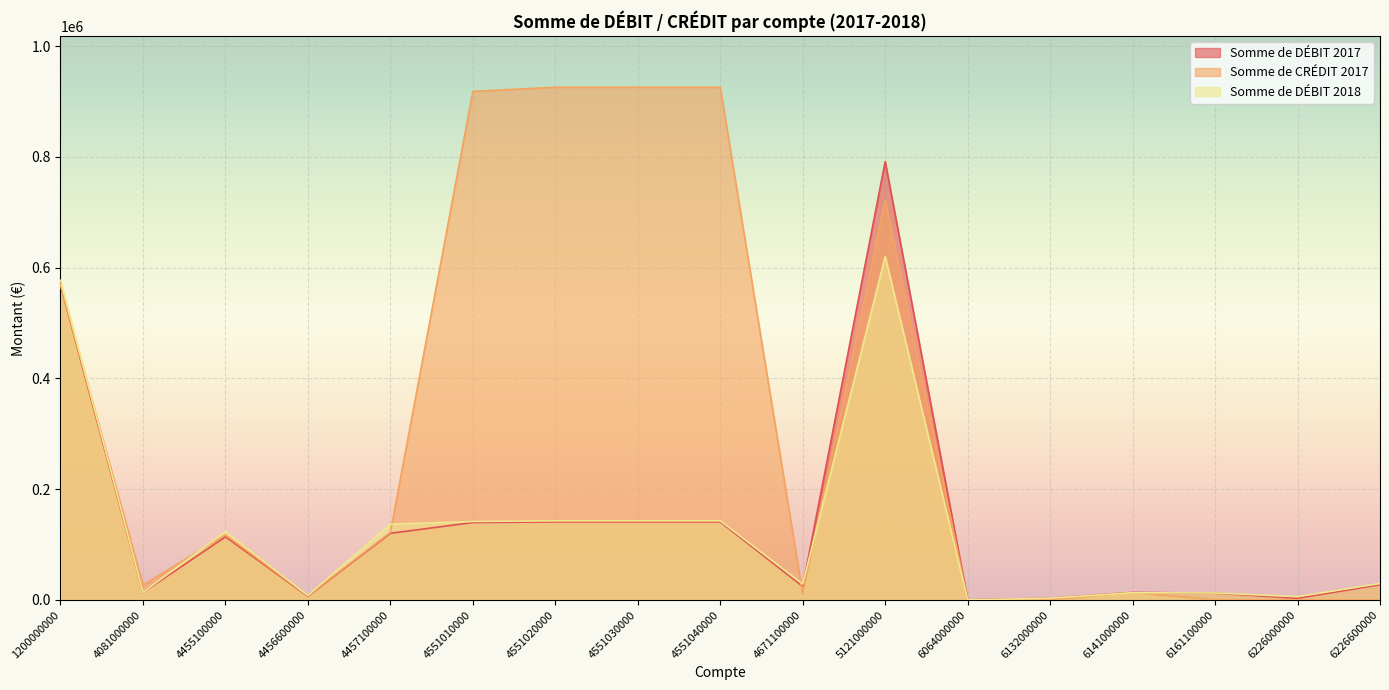

How many values in the Somme de DÉBIT 2017 series are below 27461?

8